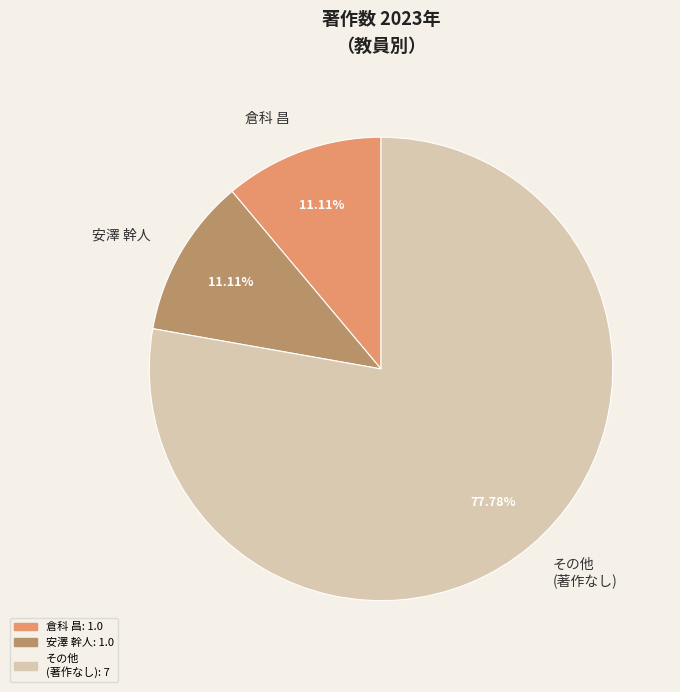

To the nearest percent, what is the average slice percentage?

33%